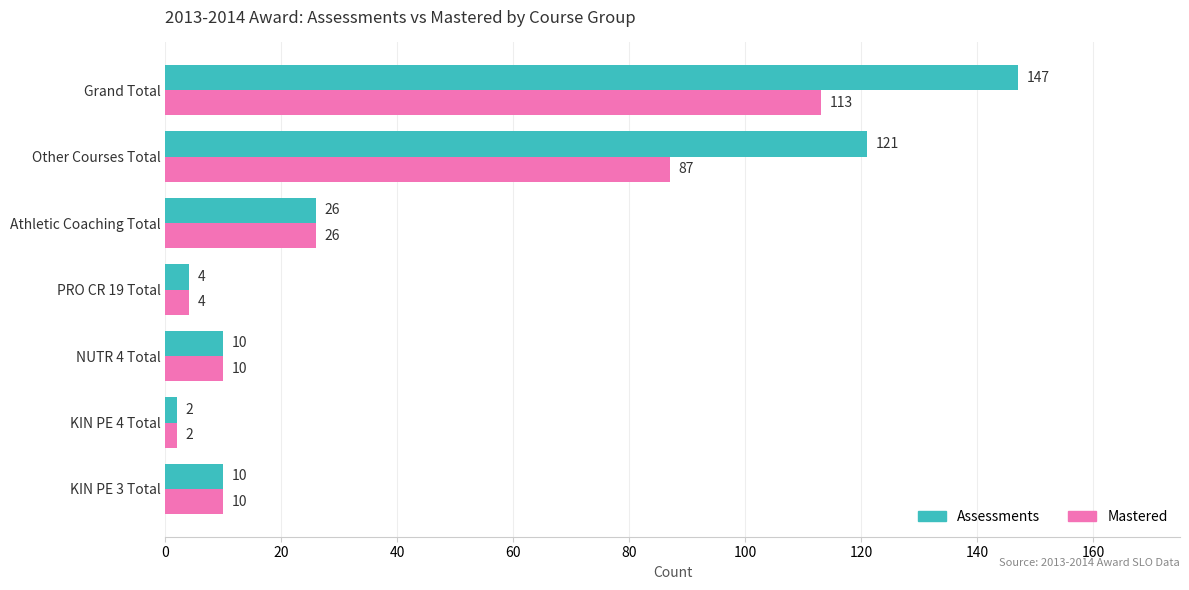

The value of Mastered at KIN PE 3 Total is 10. True or false?

True